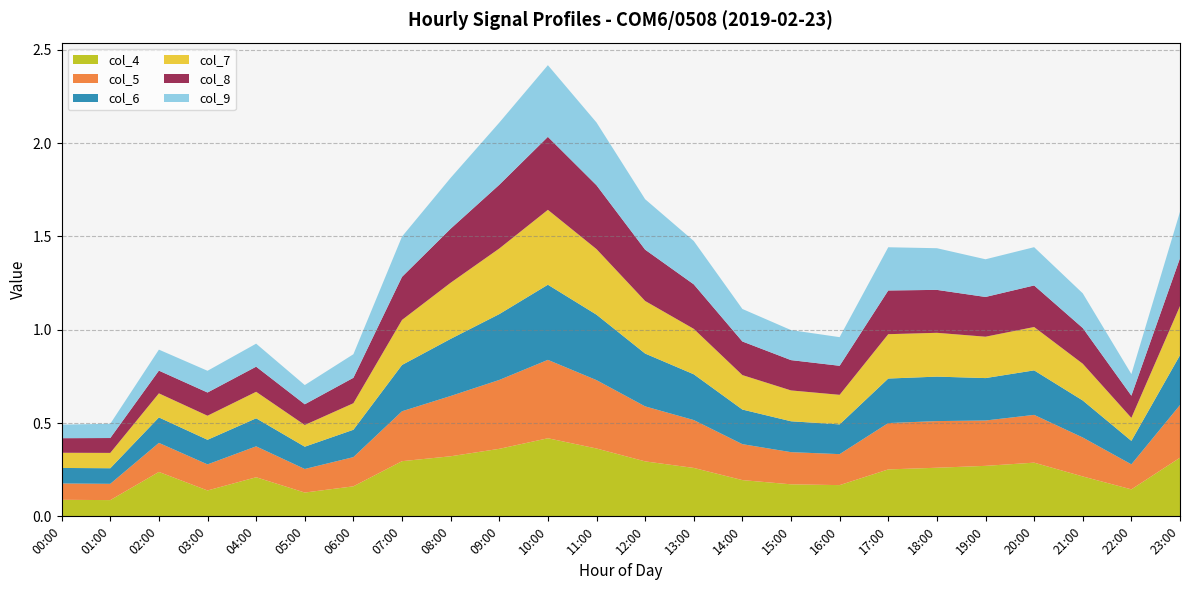

Reading left to right, what are all the values shown in this chart?

col_4: 0.1	0.1	0.2	0.1	0.2	0.1	0.2	0.3	0.3	0.4	0.4	0.4	0.3	0.3	0.2	0.2	0.2	0.3	0.3	0.3	0.3	0.2	0.1	0.3
col_5: 0.1	0.1	0.2	0.1	0.2	0.1	0.2	0.3	0.3	0.4	0.4	0.4	0.3	0.3	0.2	0.2	0.2	0.2	0.2	0.2	0.3	0.2	0.1	0.3
col_6: 0.1	0.1	0.1	0.1	0.2	0.1	0.1	0.2	0.3	0.4	0.4	0.4	0.3	0.2	0.2	0.2	0.2	0.2	0.2	0.2	0.2	0.2	0.1	0.3
col_7: 0.1	0.1	0.1	0.1	0.1	0.1	0.1	0.2	0.3	0.4	0.4	0.4	0.3	0.2	0.2	0.2	0.2	0.2	0.2	0.2	0.2	0.2	0.1	0.3
col_8: 0.1	0.1	0.1	0.1	0.1	0.1	0.1	0.2	0.3	0.3	0.4	0.3	0.3	0.2	0.2	0.2	0.2	0.2	0.2	0.2	0.2	0.2	0.1	0.3
col_9: 0.1	0.1	0.1	0.1	0.1	0.1	0.1	0.2	0.3	0.3	0.4	0.3	0.3	0.2	0.2	0.2	0.2	0.2	0.2	0.2	0.2	0.2	0.1	0.2